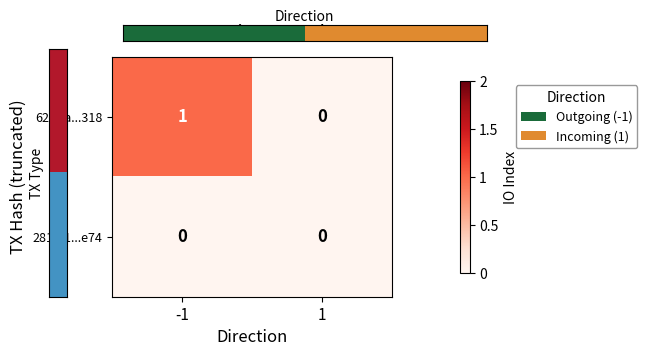

Reading left to right, transcribe all the data shown in this chart.

62f3fa...318: 1	0
281fe1...e74: 0	0